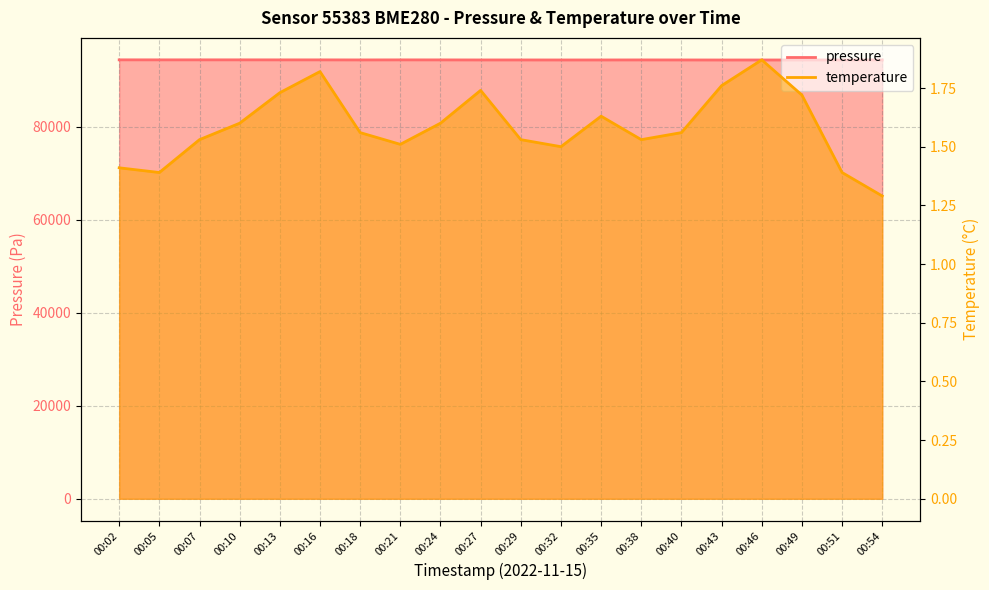

Which series has the largest range (max minus min)?

pressure